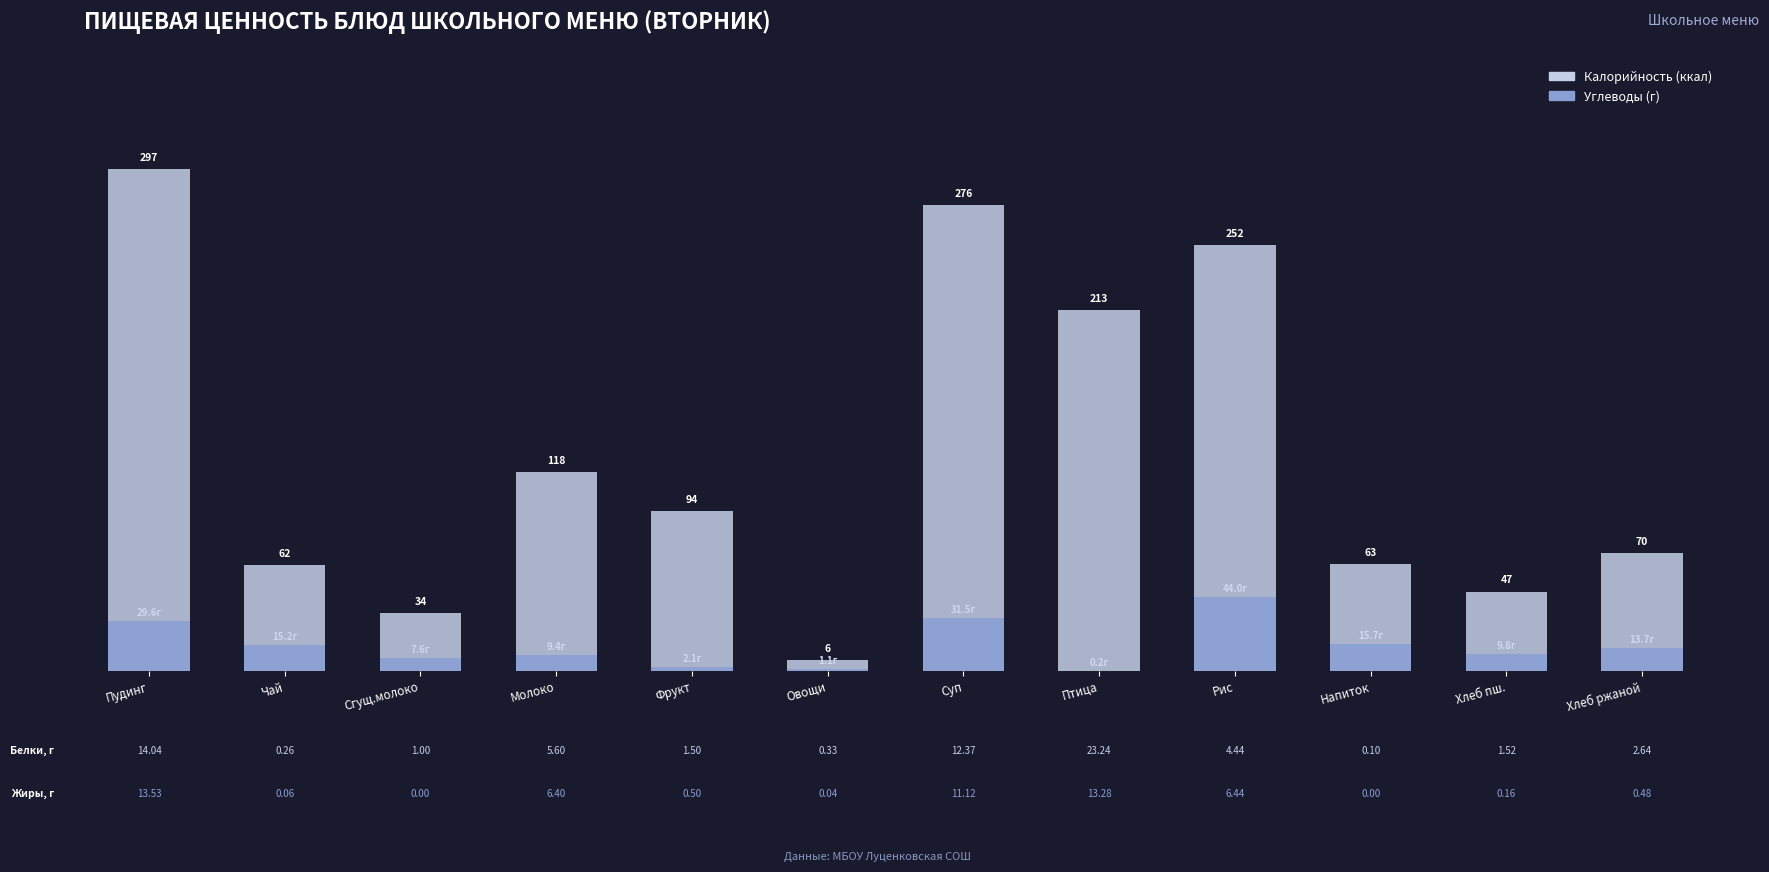

Reading left to right, extract all data points from this chart.

Калорийность (ккал): 296.6	62.5	34.0	117.6	94.5	6.2	275.6	213.3	251.8	63.2	46.9	69.6
Углеводы (г): 29.6	15.2	7.6	9.4	2.1	1.1	31.5	0.2	44.0	15.7	9.8	13.7